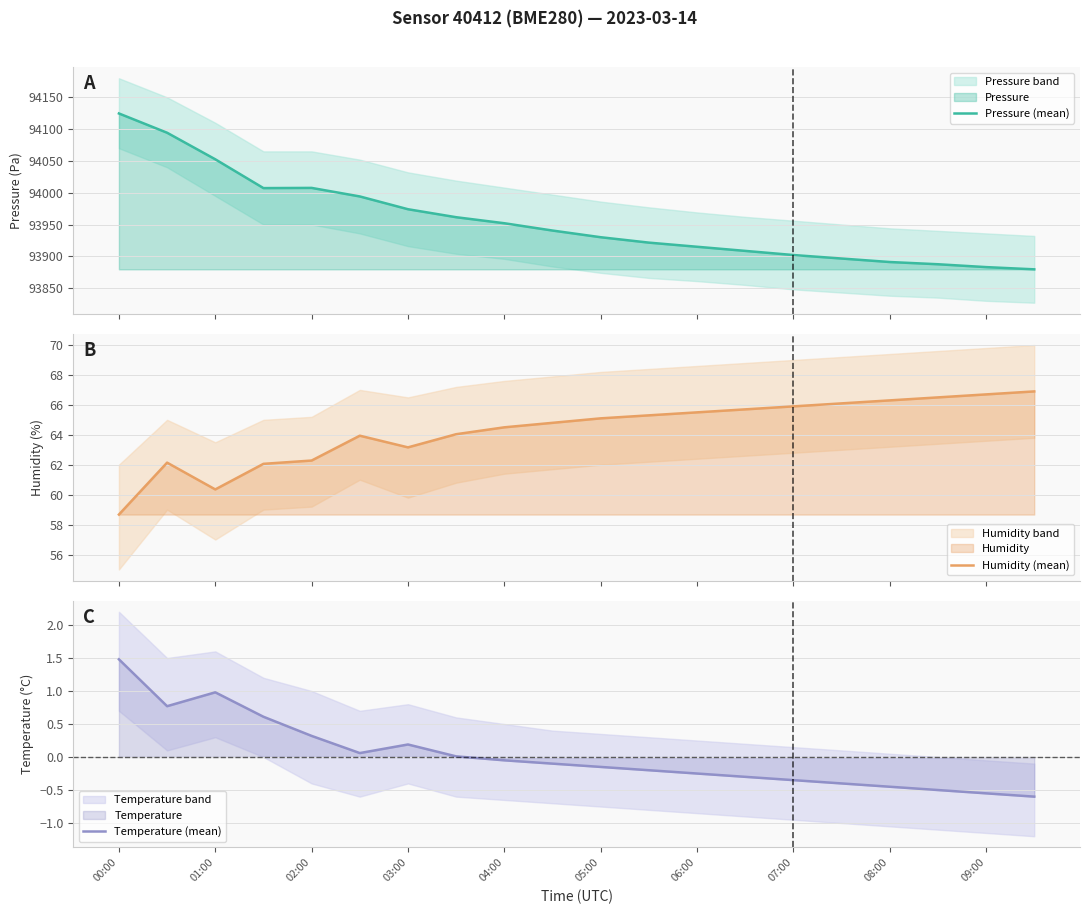

What is the sum of all Pressure (mean) values?

1879122.9